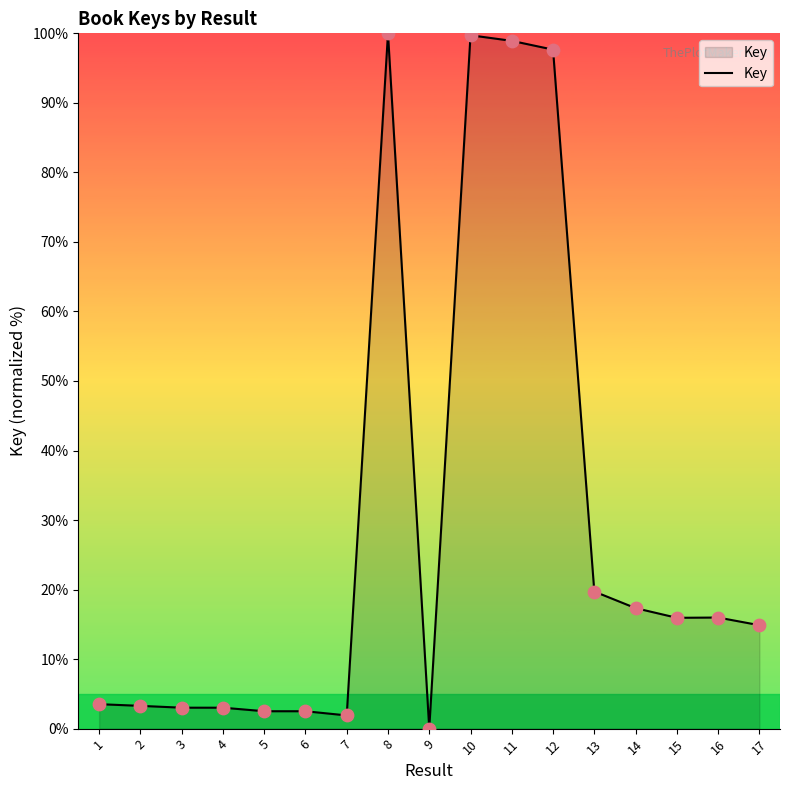

What is the ratio of the value at 15 to the value at 7?

8.4